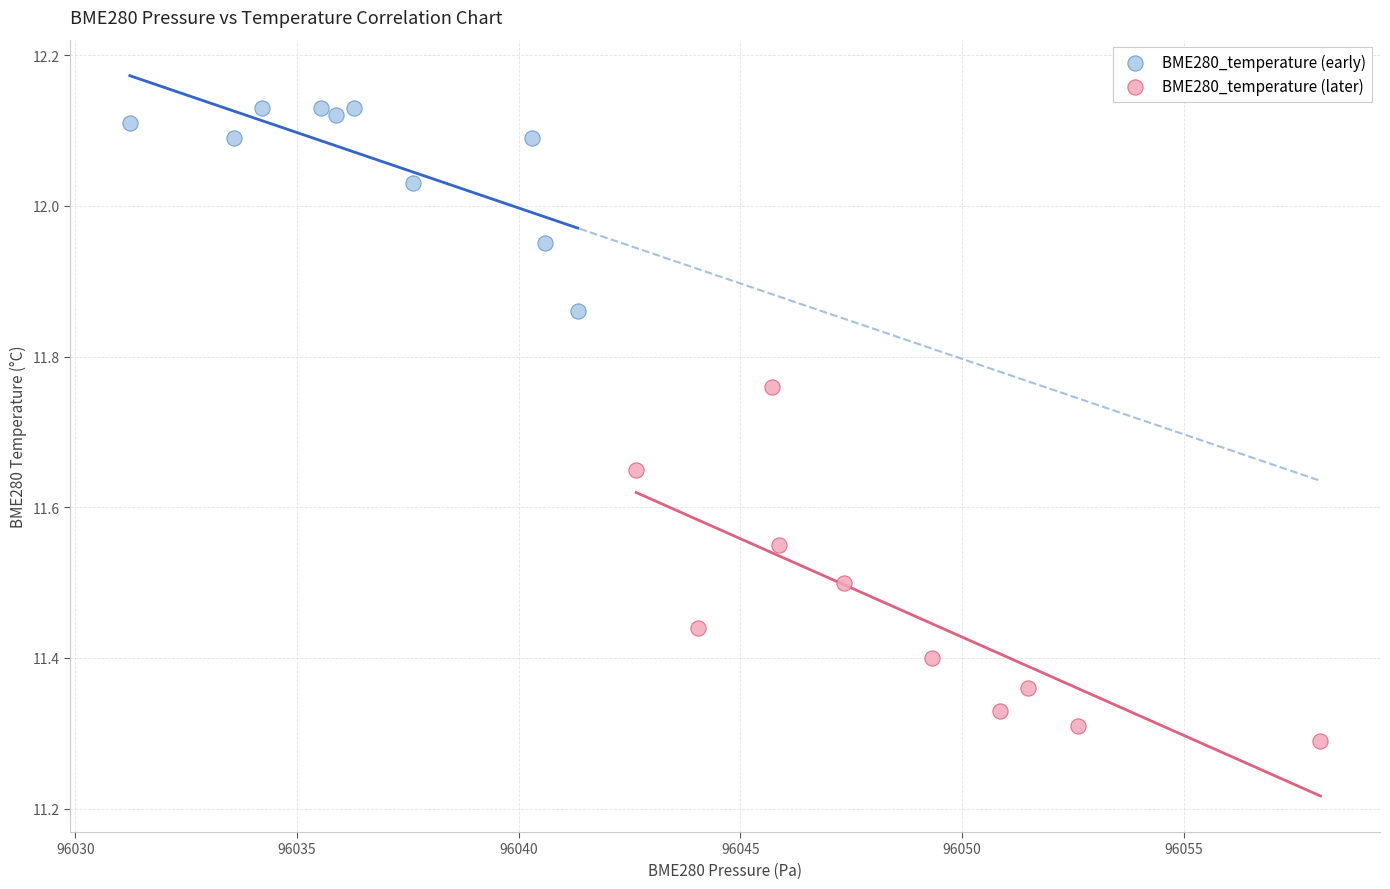

Which series contains the lowest Y value?

BME280_temperature (later)